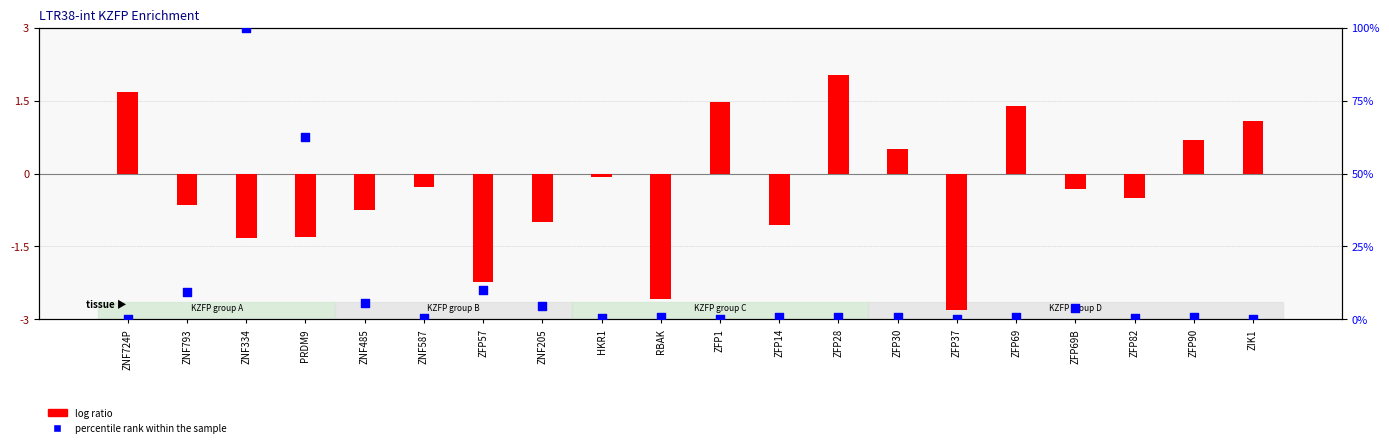

At how many categories does at least one series exceed 68?

1